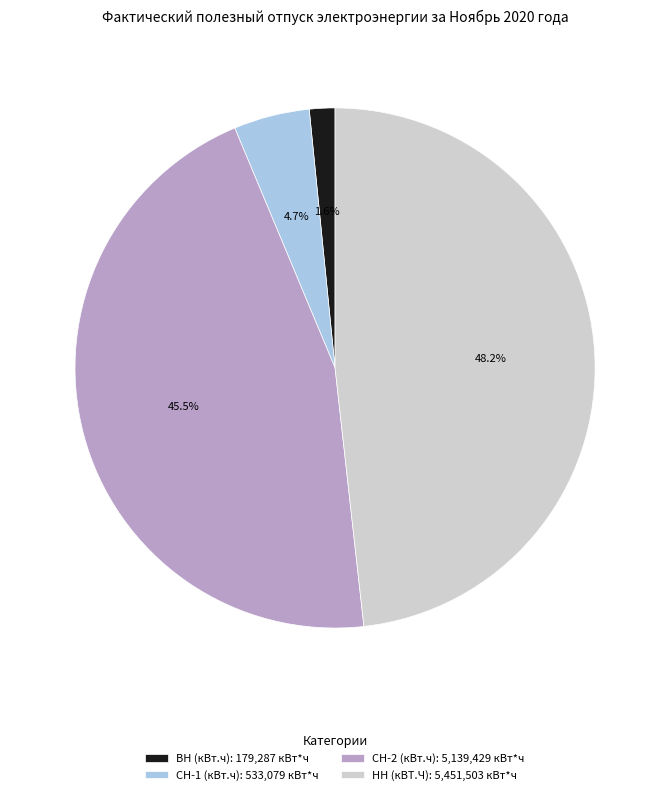

To the nearest percent, what is the average slice percentage?

25%